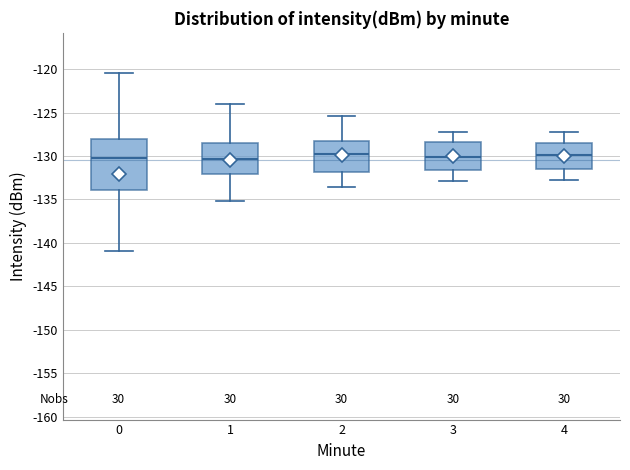

Reading left to right, transcribe this box plot: for each box, give where its median line is, the range the box spans, and where its two whiskers end, as read against the y-axis. The values are not printed on the chart, so give them approximately, as read against the axis.

0: median -130.0, box -134.0 to -128.0, whiskers -141.0 to -120.5
1: median -130.5, box -132.0 to -128.5, whiskers -135.0 to -124.0
2: median -130.0, box -132.0 to -128.5, whiskers -133.5 to -125.5
3: median -130.0, box -131.5 to -128.5, whiskers -133.0 to -127.0
4: median -130.0, box -131.5 to -128.5, whiskers -133.0 to -127.0